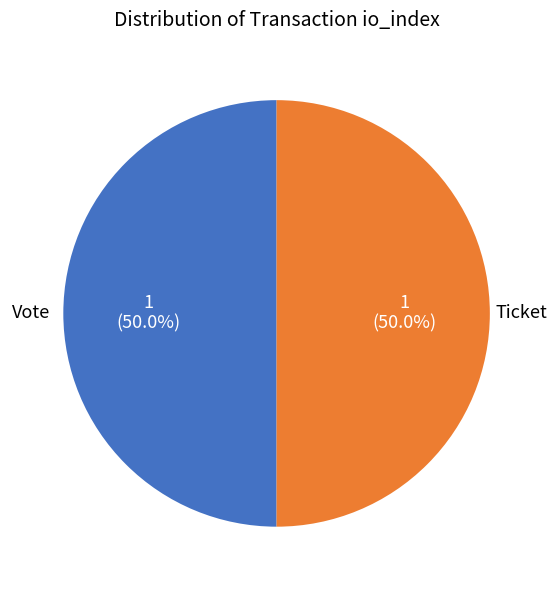

What is the smallest slice in the pie chart?

Ticket (io_index=0)